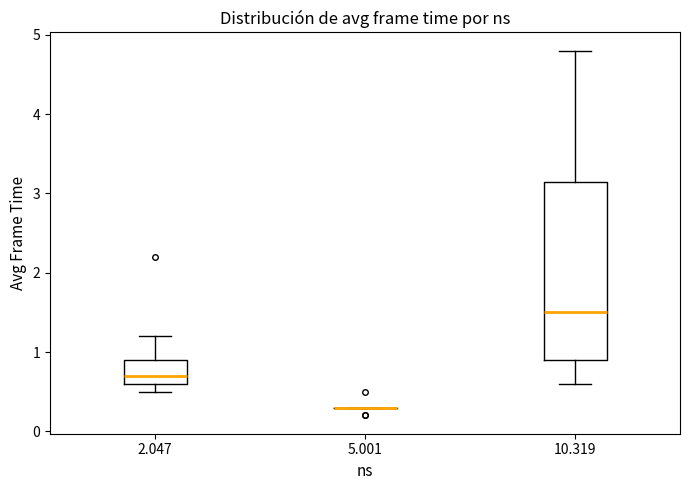

Comparing the boxes themselves (not the whiskers), which one is the tallest?

10.319